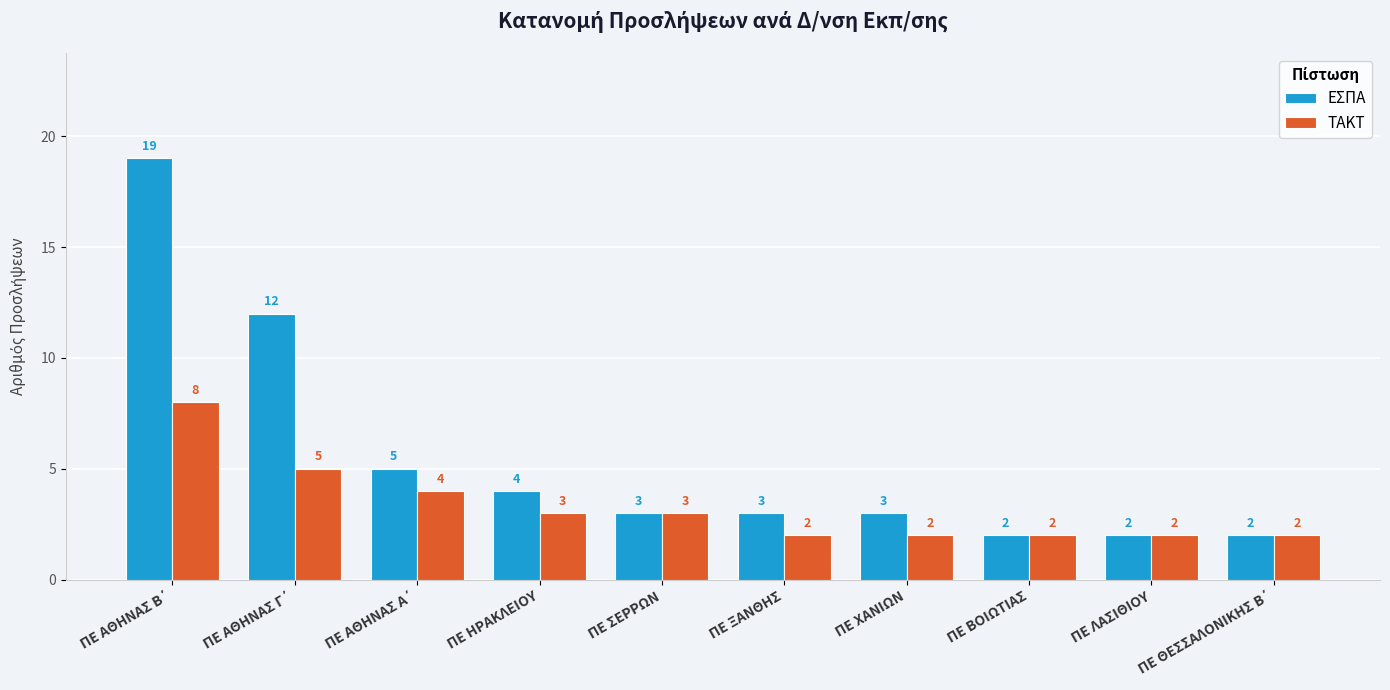

Which series has the largest range (max minus min)?

ΕΣΠΑ